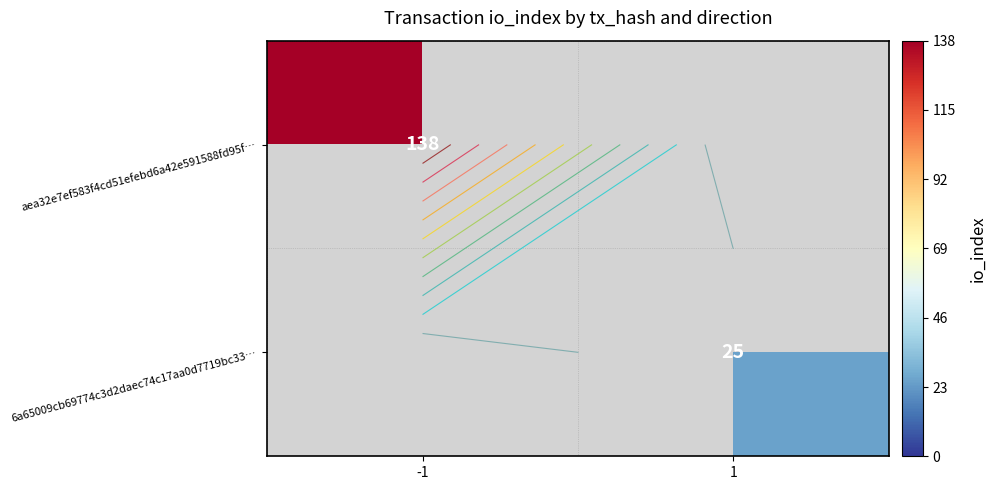

Is it true that 6a65009cb69774c3d2daec74c17aa0d7719bc33… equals 6 at 1?

False